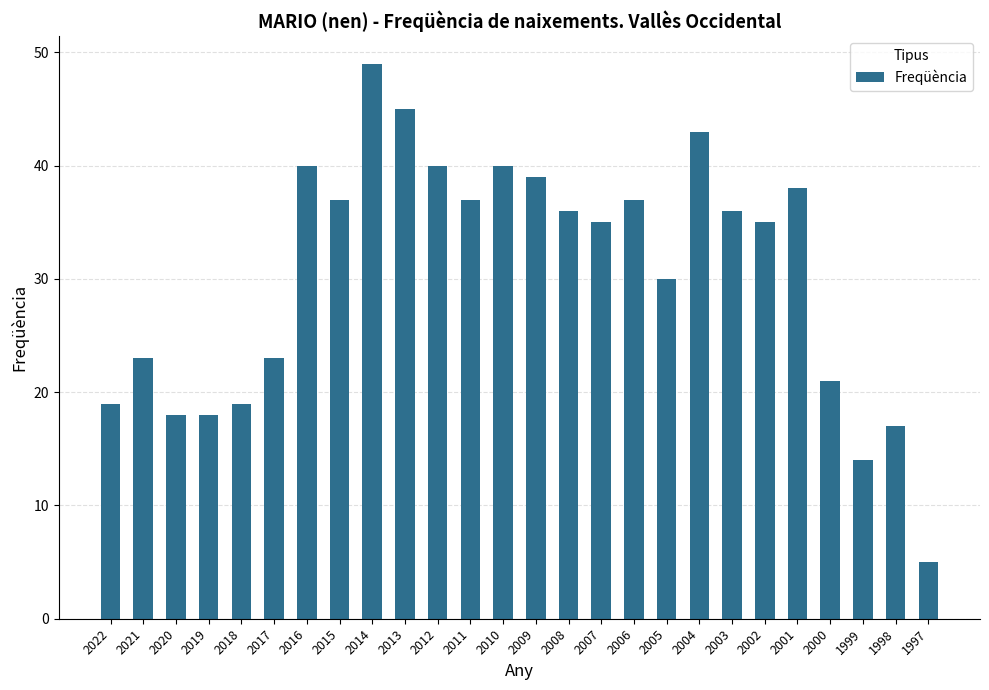

Which category has the lowest value across all series?

1997